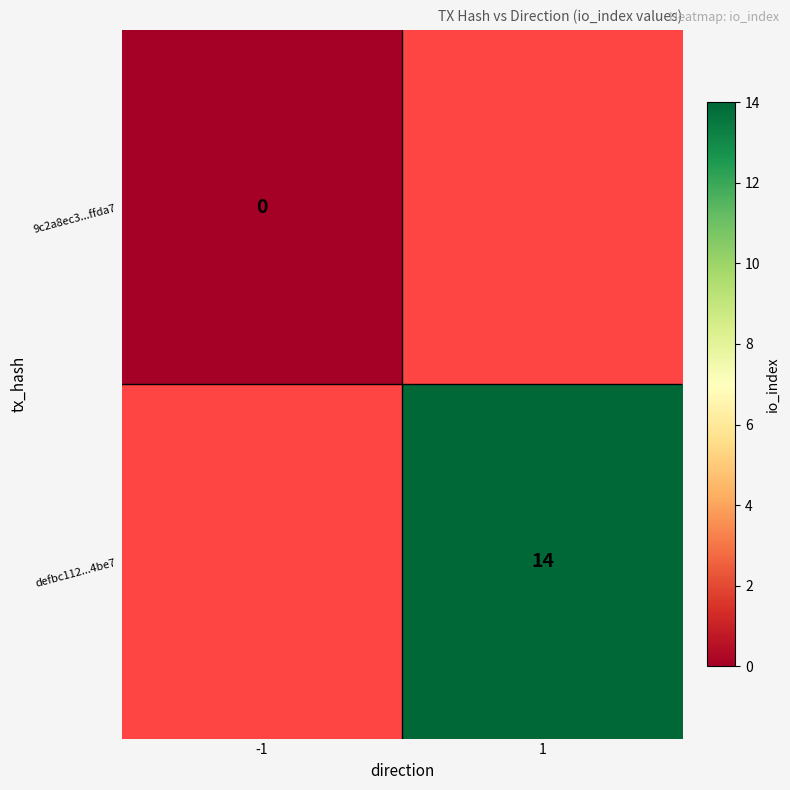

Is the value of defbc112...4be7 at 1 greater than the value of 9c2a8ec3...ffda7 at -1?

Yes